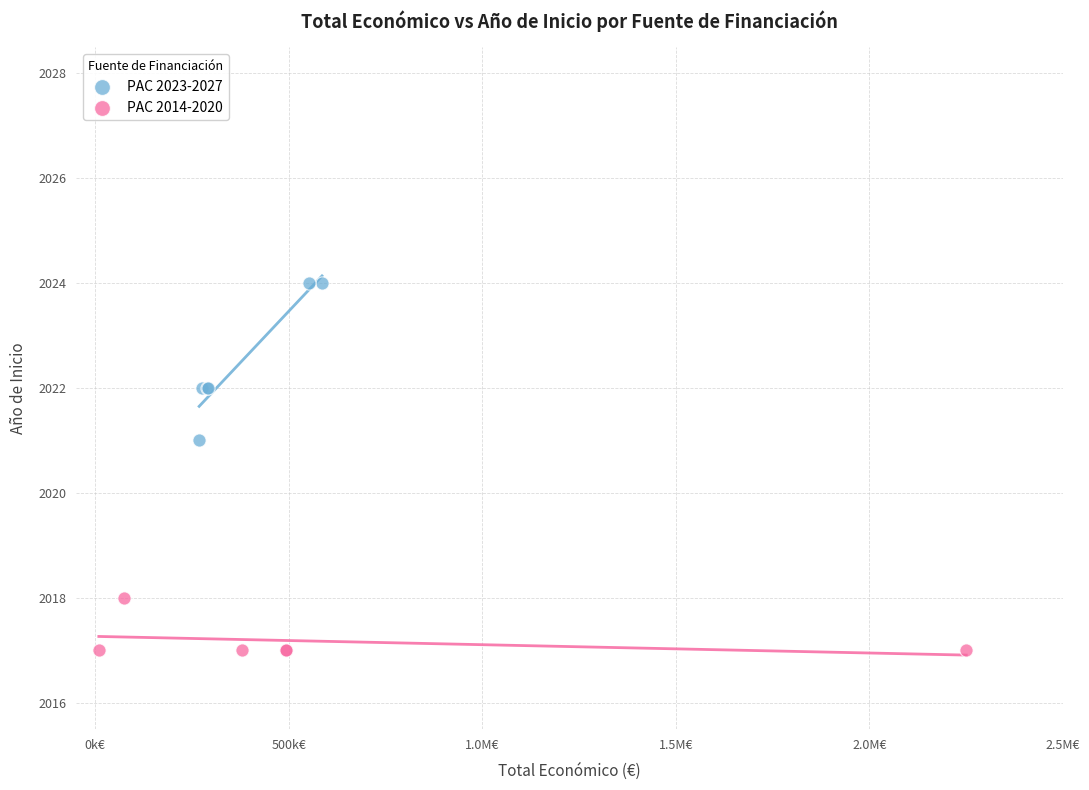

What are all the series names shown in the legend?

PAC 2023-2027, PAC 2014-2020